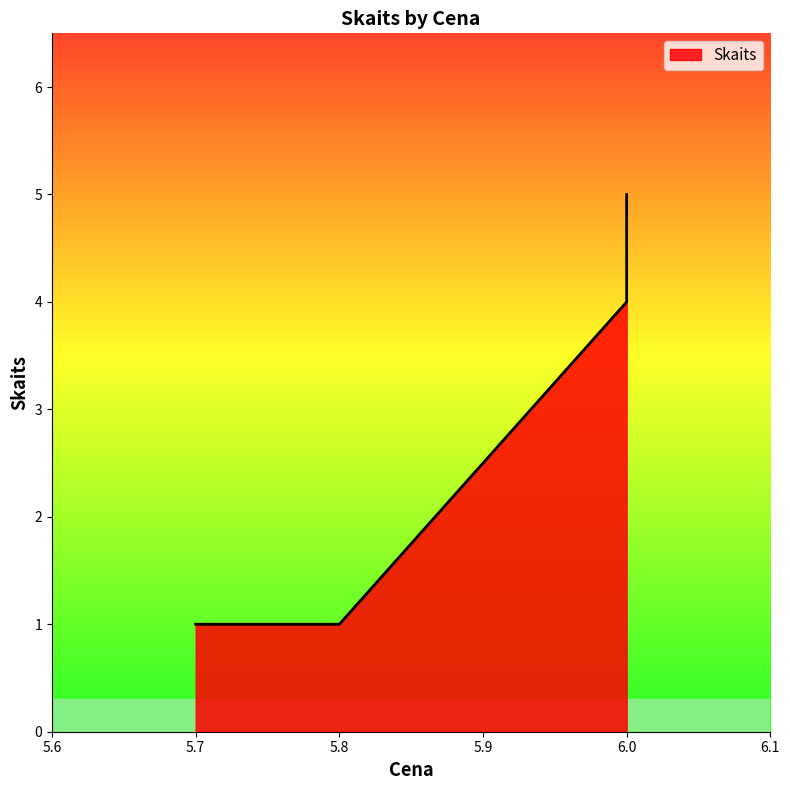

What is the difference between the values at 6.0 and 5.7?

4